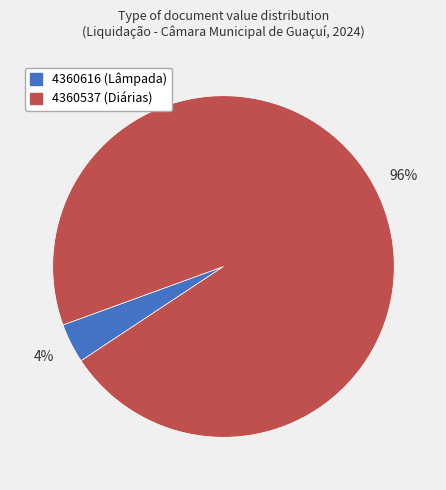

What percentage is the 4360537 slice, to the nearest percent?

96%